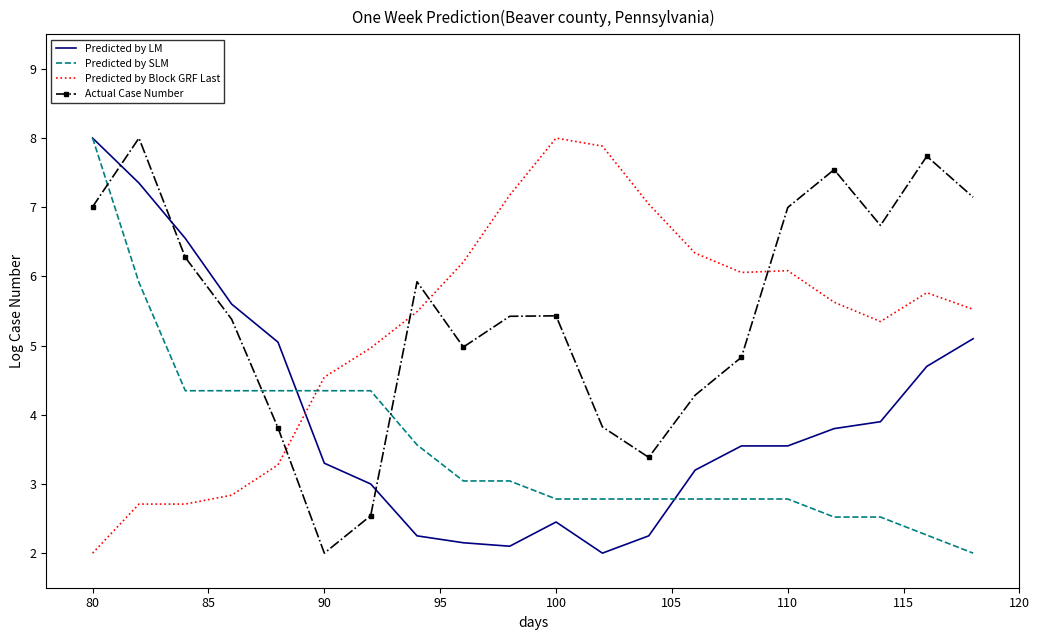

What is the maximum value for Predicted by SLM?

8.0